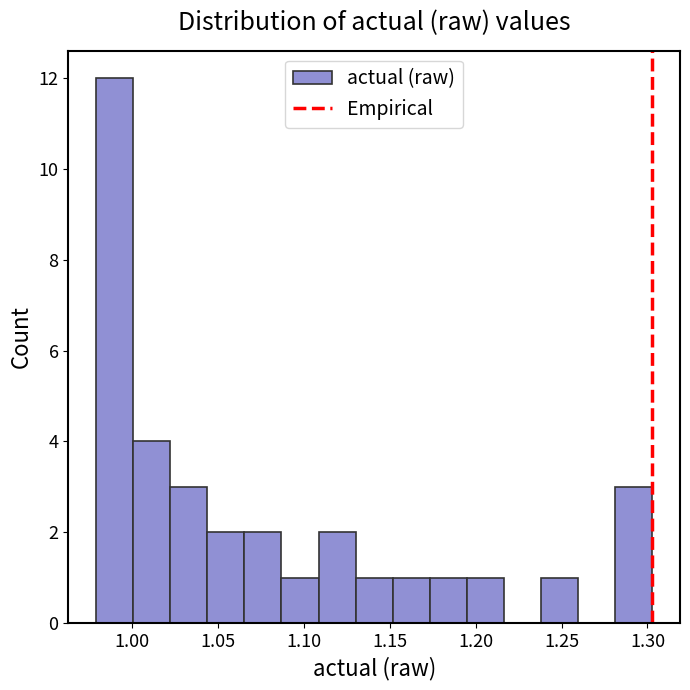

Over which range of the x-axis is the bar tallest?

0.980 to 1.000